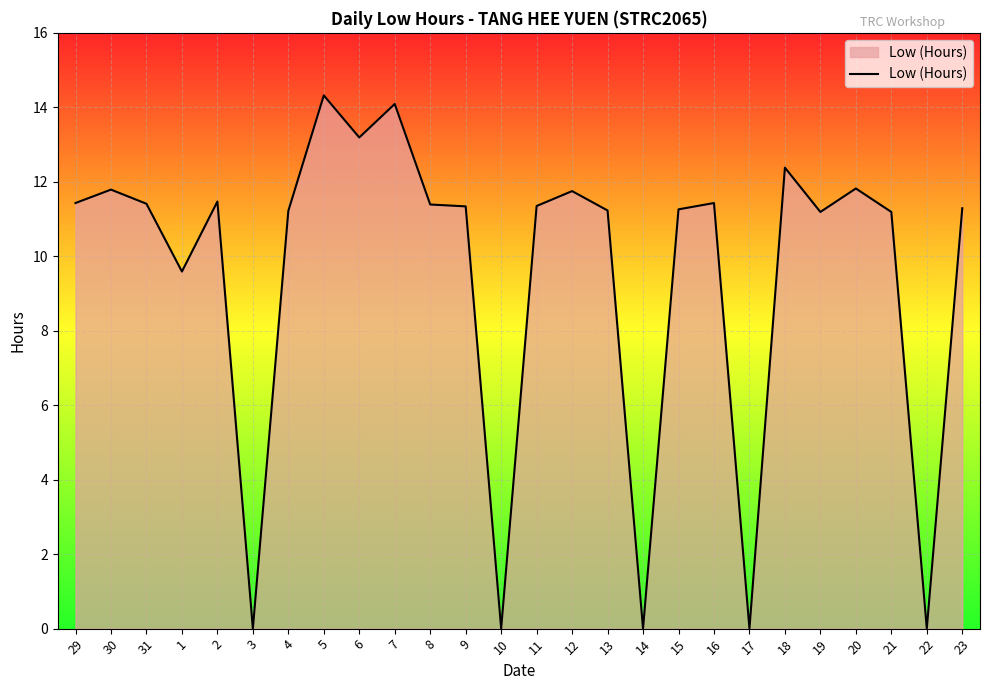

Between 3 and 15, which is larger?

15